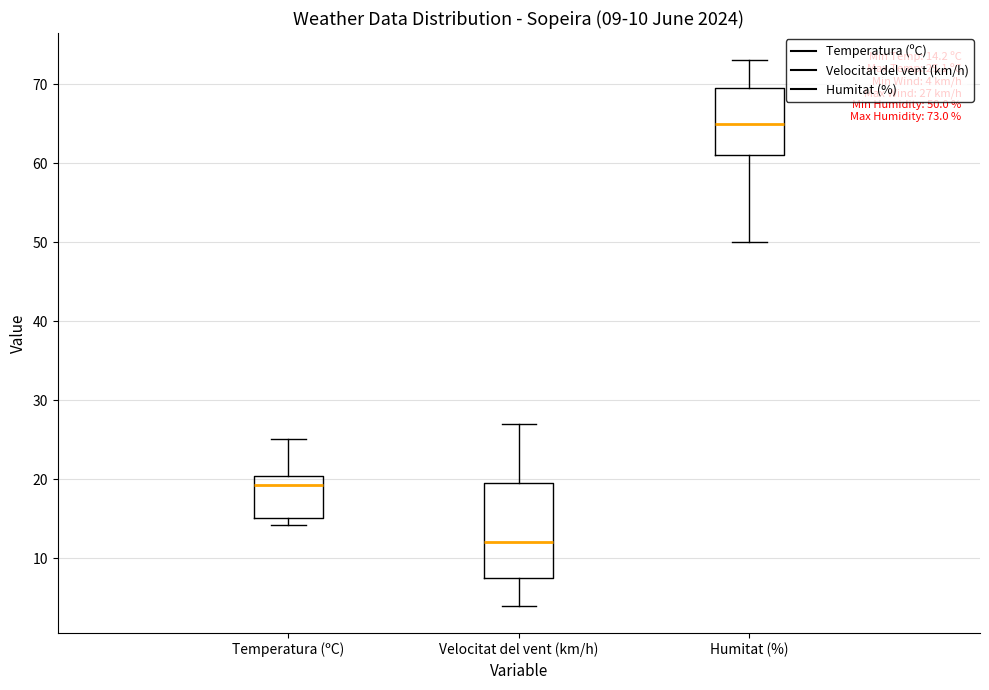

Which box has the lowest median line?

Velocitat del vent (km/h)